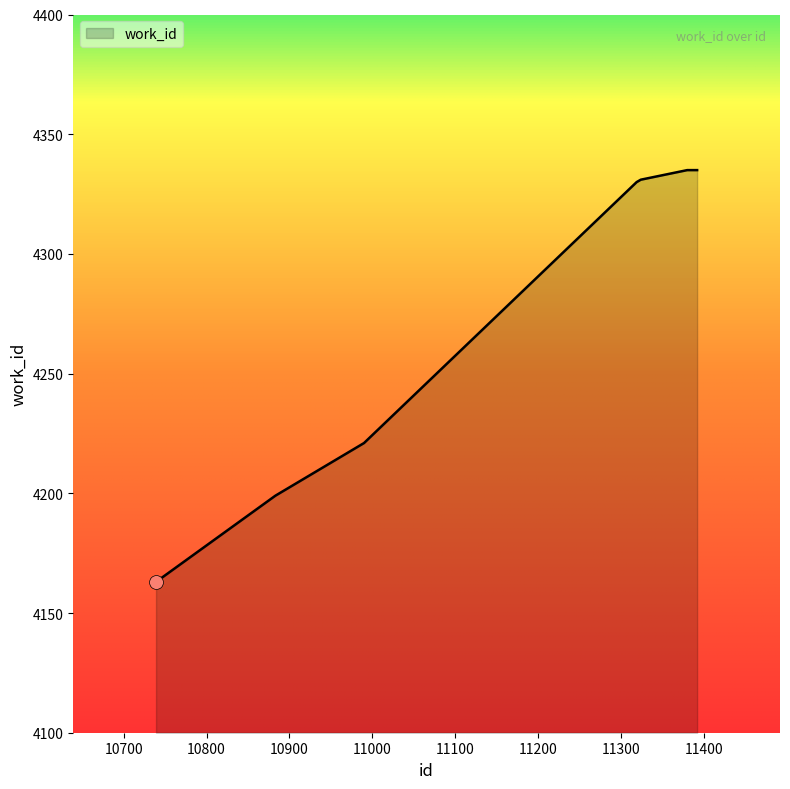

What is the difference between the maximum and minimum values?

172